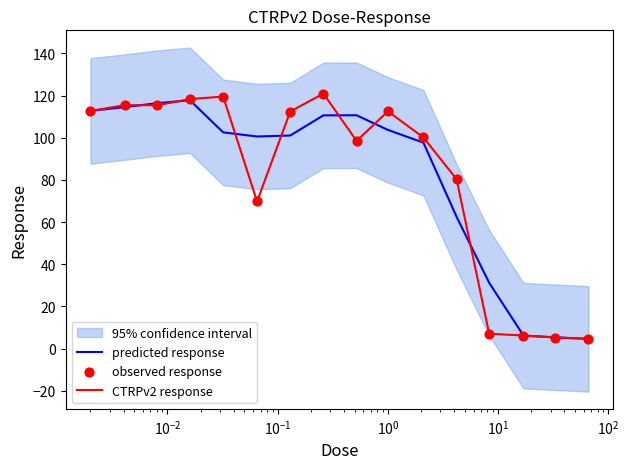

Which series has the largest total across all categories?

CTRPv2 response